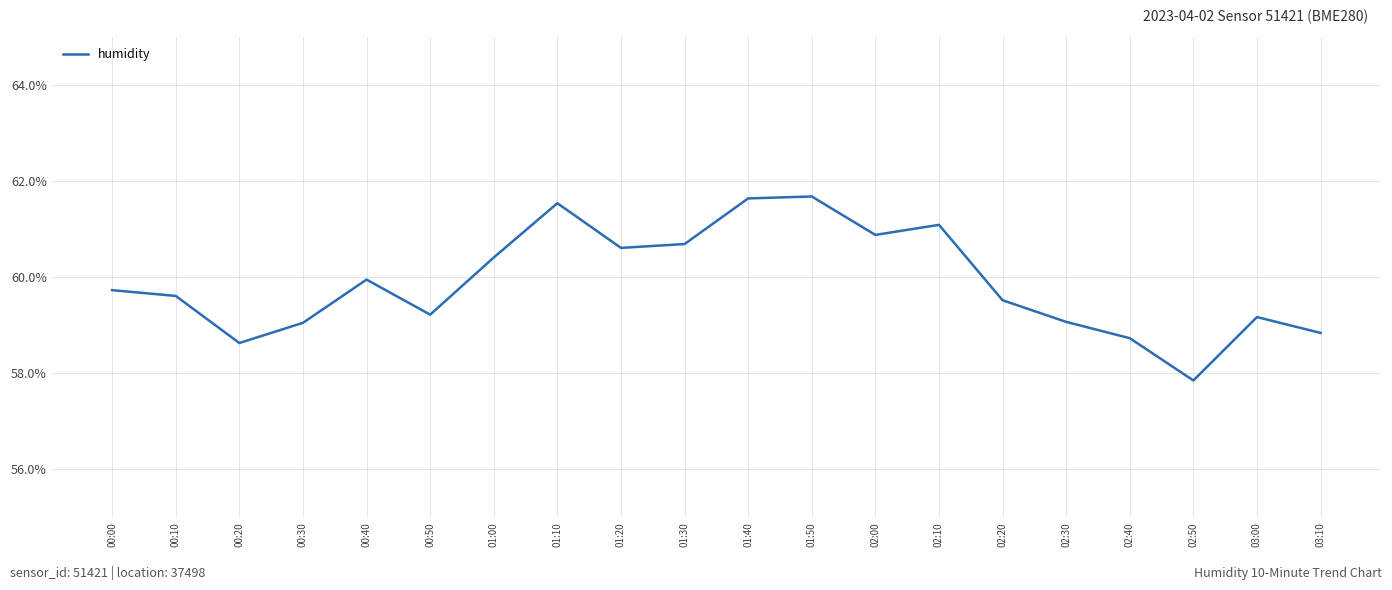

What is the change in value from 00:00 to 00:40?

+0.2